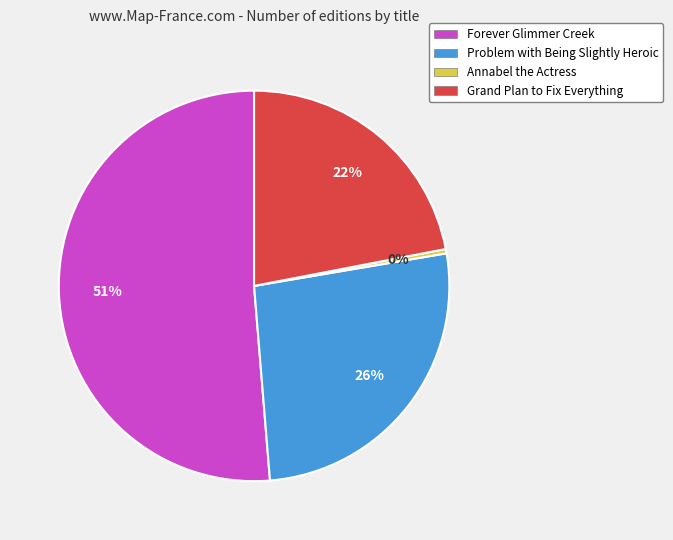

What percentage is the Grand Plan to Fix Everything slice, to the nearest percent?

22%